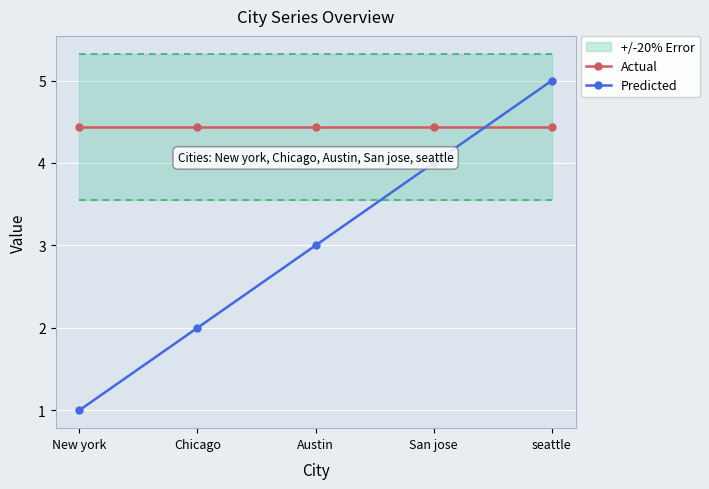

At which category is the sum across all series the highest?

seattle